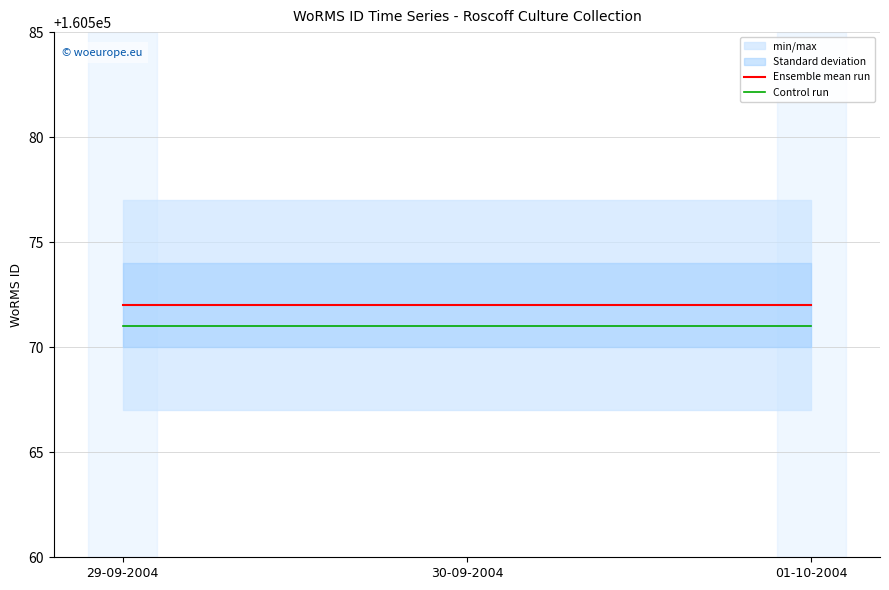

What is the sum of the Control run values at 01-10-2004 and 29-09-2004?

321142